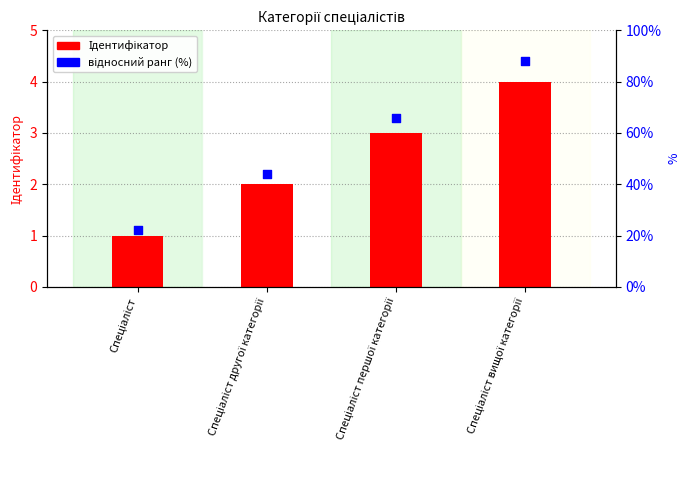

Which series has the largest total across all categories?

відносний ранг (%)